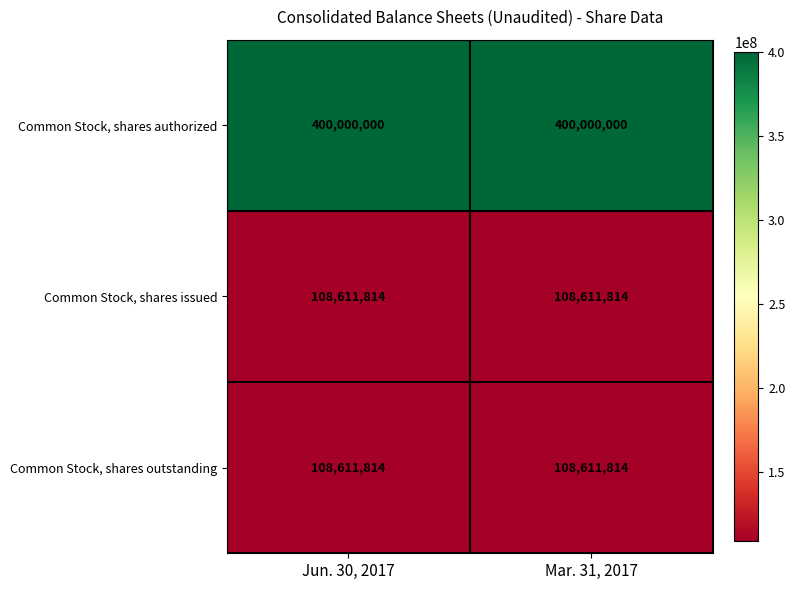

Reading right to left, extract all data points from this chart.

Common Stock, shares authorized: 400000000	400000000
Common Stock, shares issued: 108611814	108611814
Common Stock, shares outstanding: 108611814	108611814